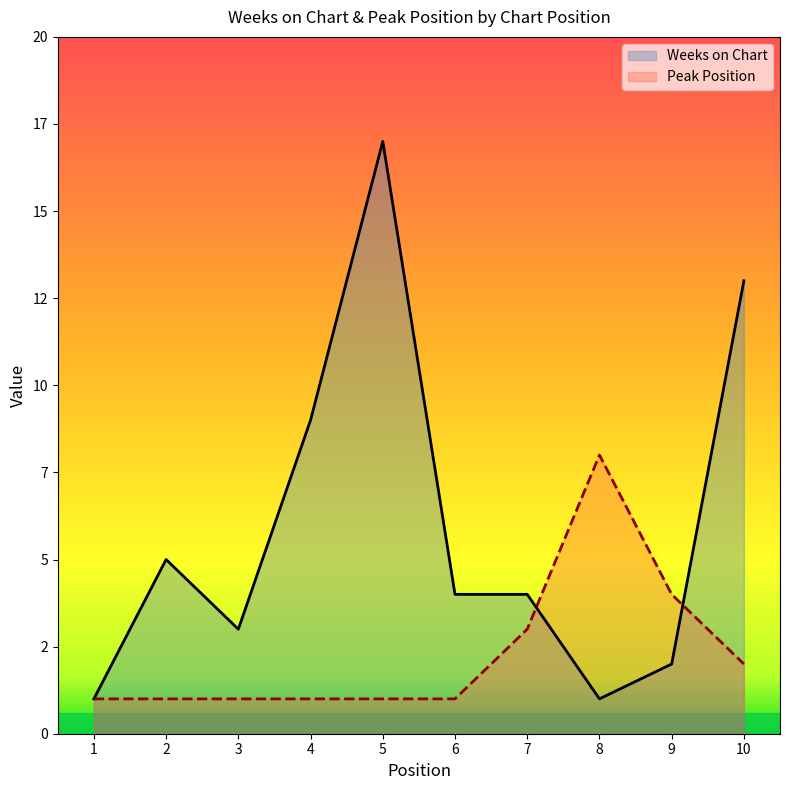

Which series has the largest range (max minus min)?

Weeks on Chart